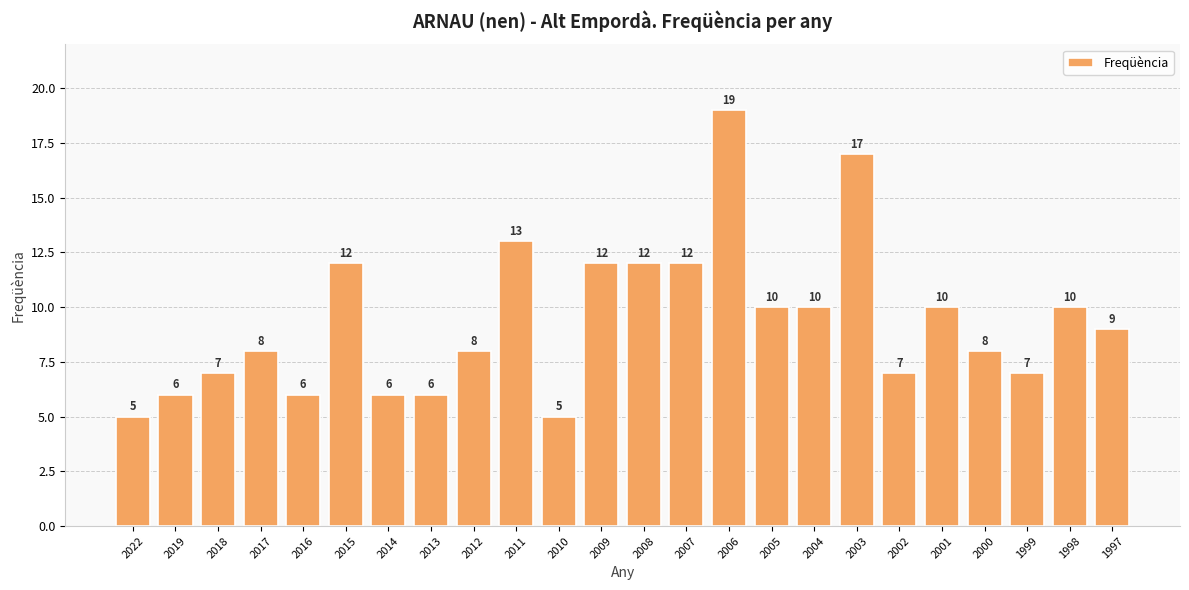

Which has a higher value, 2004 or 2006?

2006